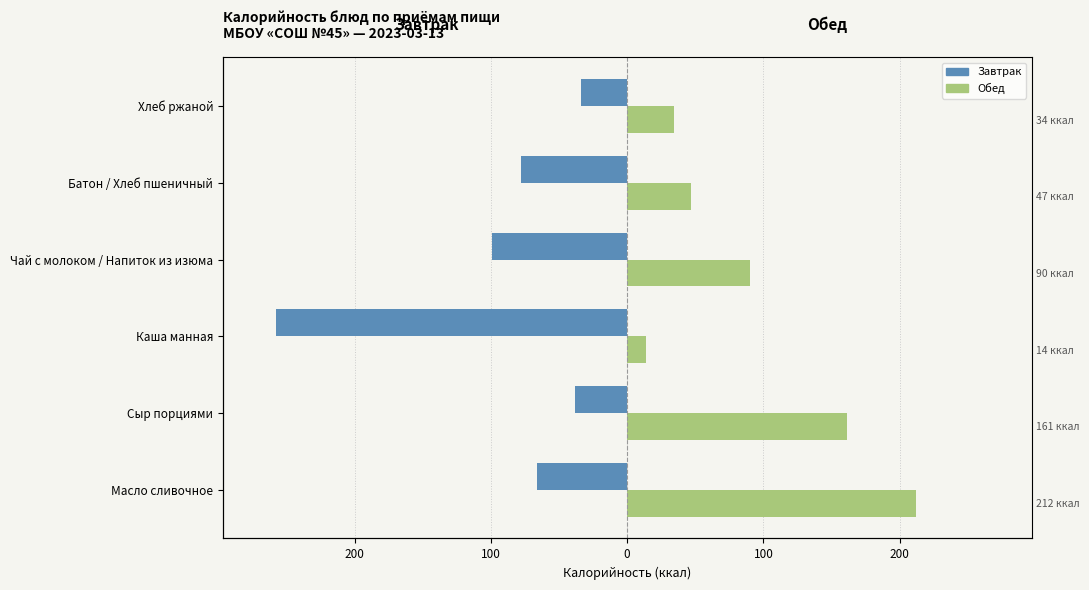

Is the value of Завтрак at Батон / Хлеб пшеничный greater than the value of Обед at Хлеб ржаной?

No